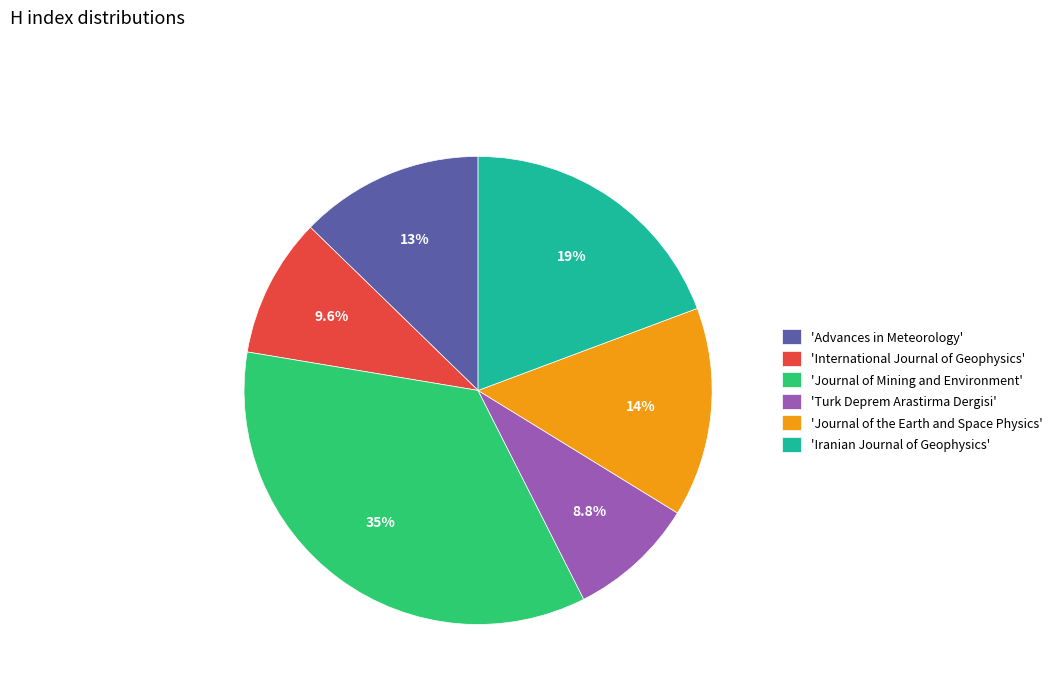

To the nearest percent, what is the average slice percentage?

17%